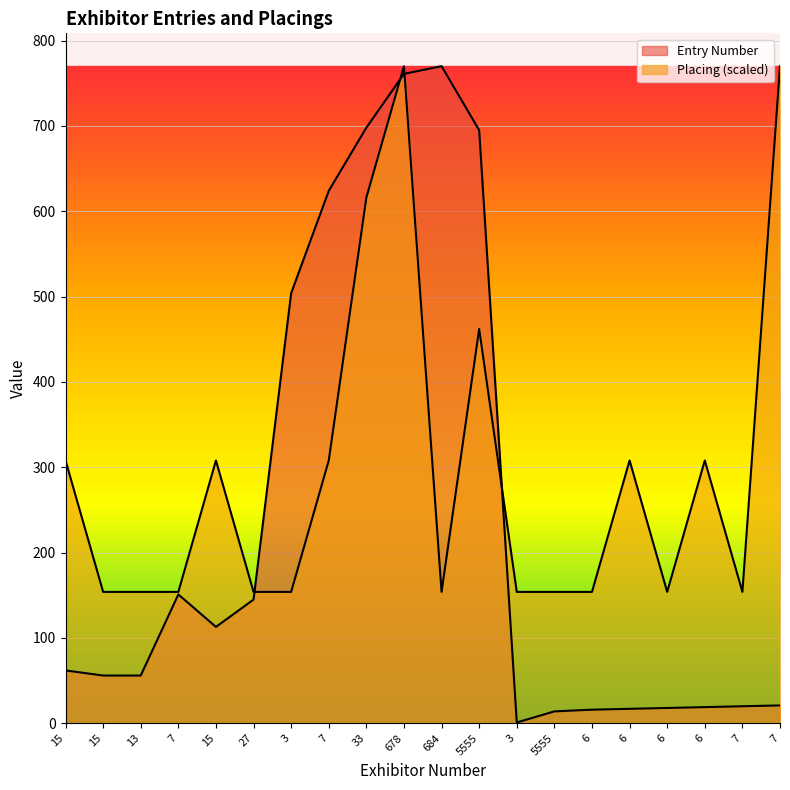

At how many categories does at least one series exceed 278?

11